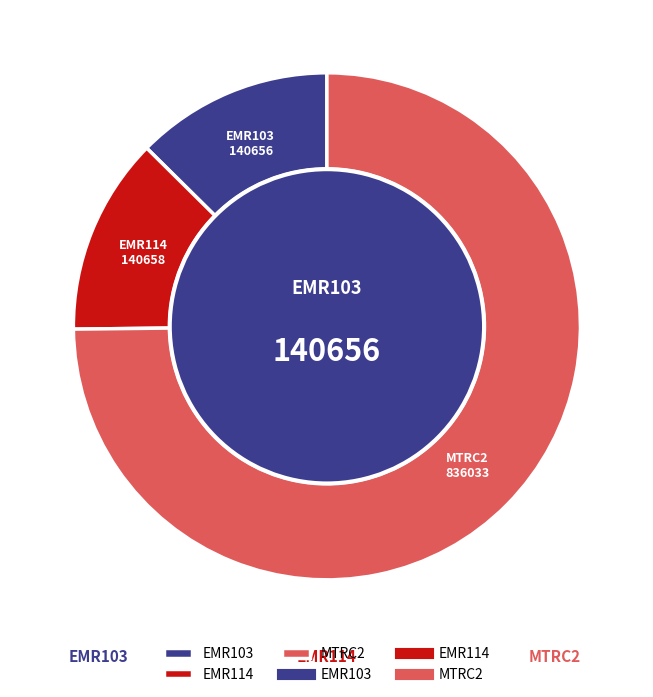

To the nearest percent, what portion does EMR103 represent?

13%